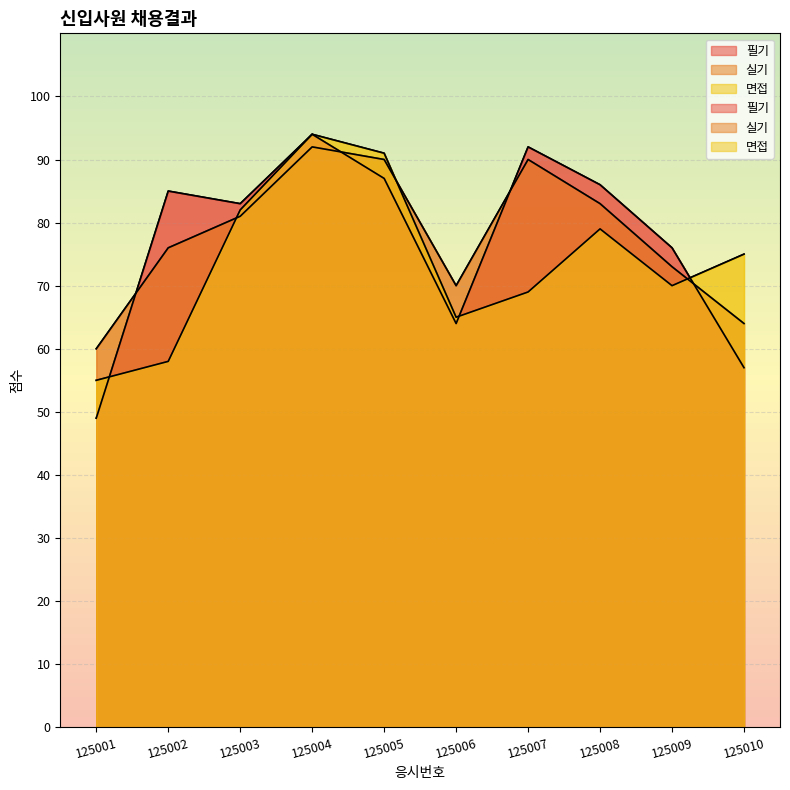

How many lines are shown in the chart?

3